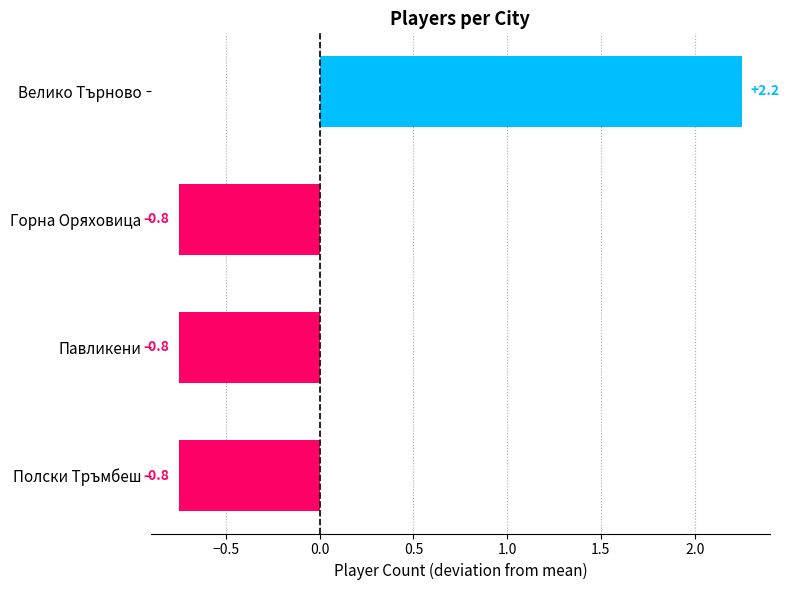

What is the label of the 3rd bar from the top?

Павликени